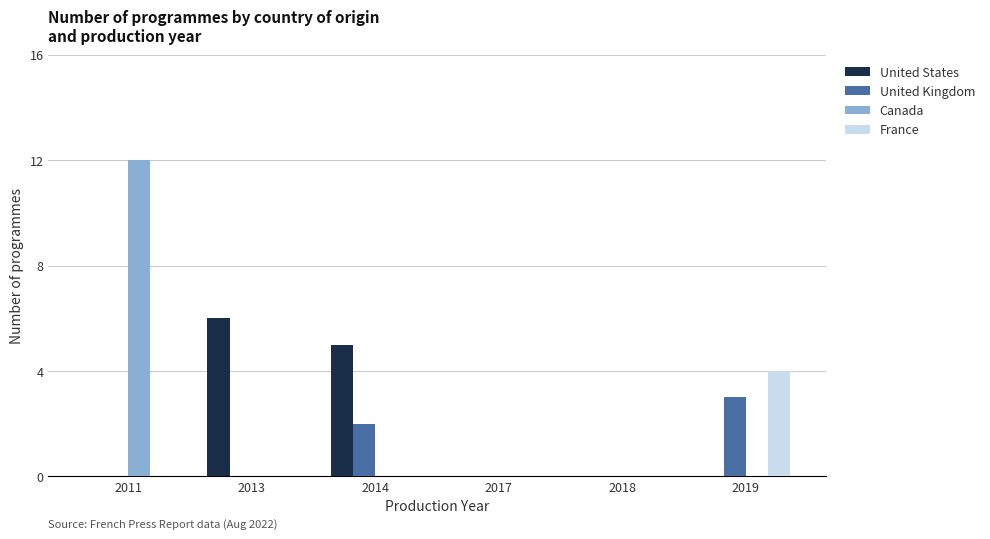

Reading right to left, extract all data points from this chart.

United States: 2019=0	2018=0	2017=0	2014=5	2013=6	2011=0
United Kingdom: 2019=3	2018=0	2017=0	2014=2	2013=0	2011=0
Canada: 2019=0	2018=0	2017=0	2014=0	2013=0	2011=12
France: 2019=4	2018=0	2017=0	2014=0	2013=0	2011=0